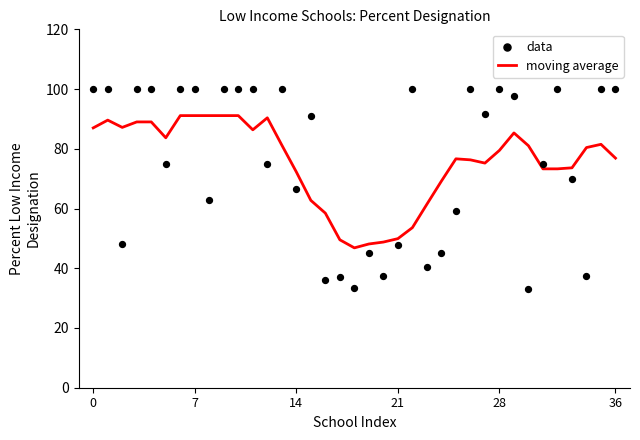

What is the minimum value for moving average?

46.8